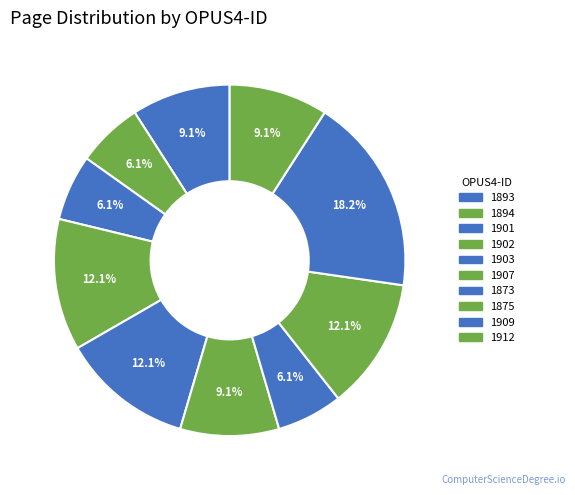

The 1894 slice represents 15% of the pie. True or false?

False